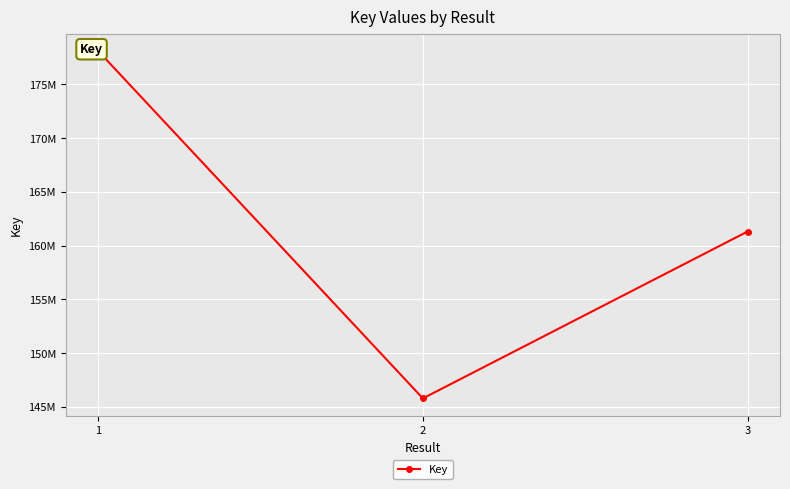

Between 3 and 2, which is larger?

3